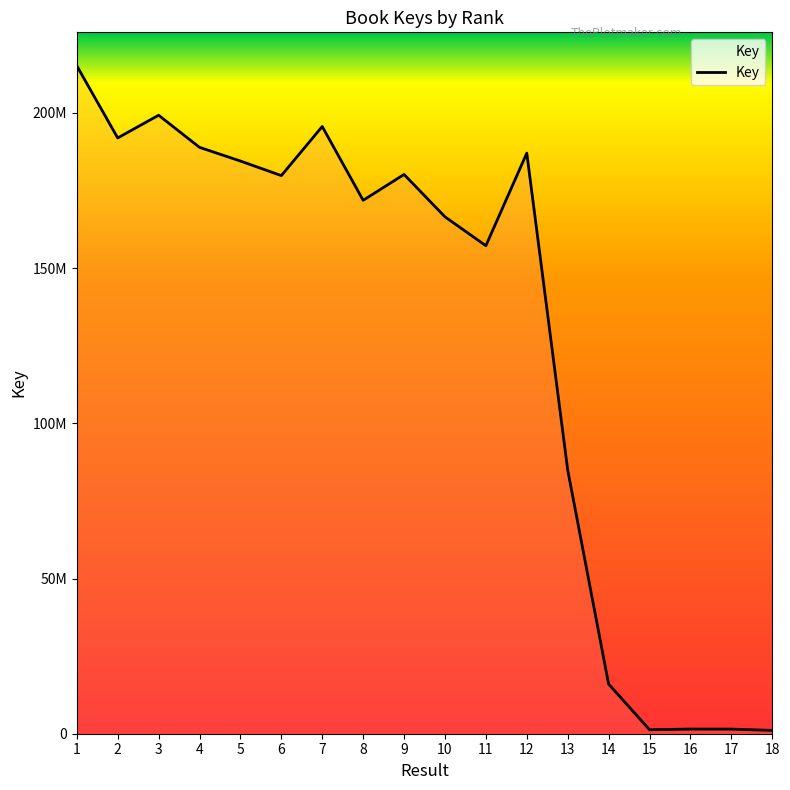

Approximately how many times larger is the value at 14 compared to 5?

0.1